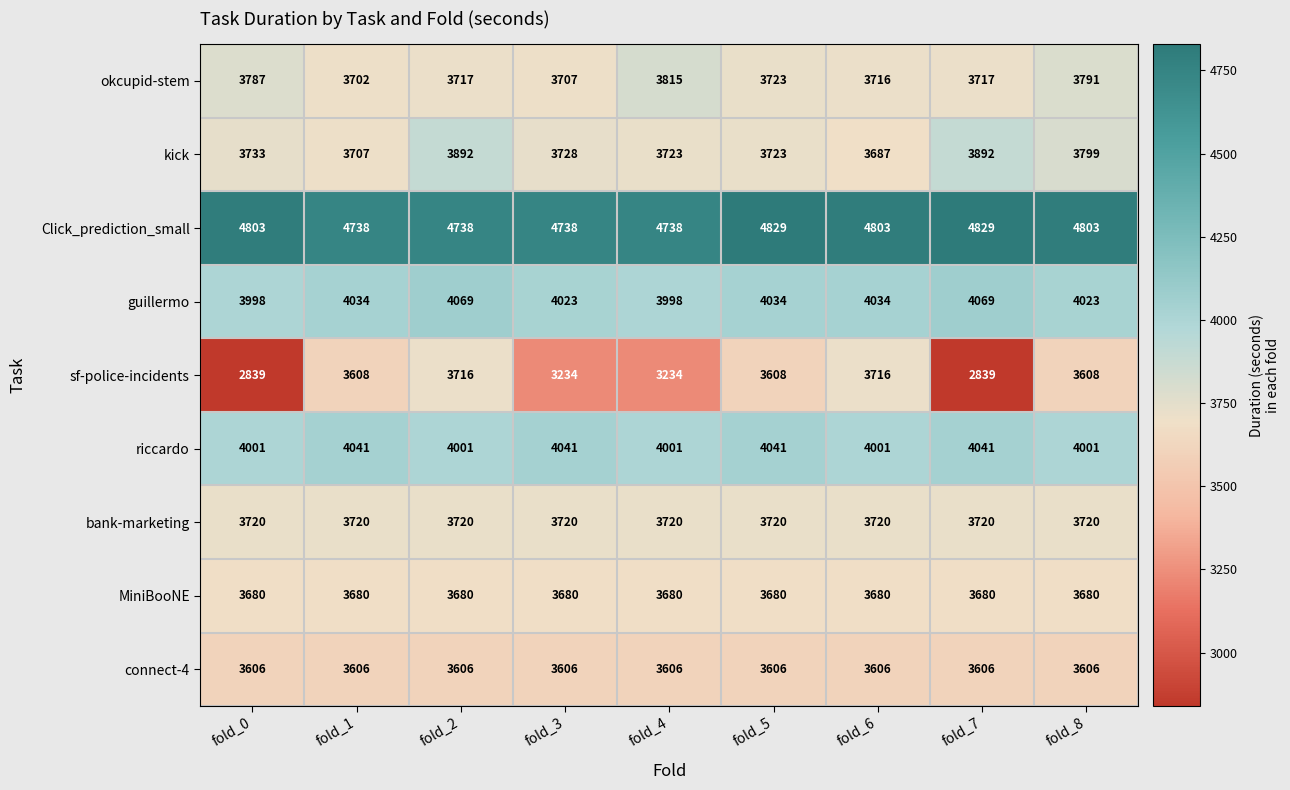

How many sf-police-incidents values are between 3234 and 3608?

5